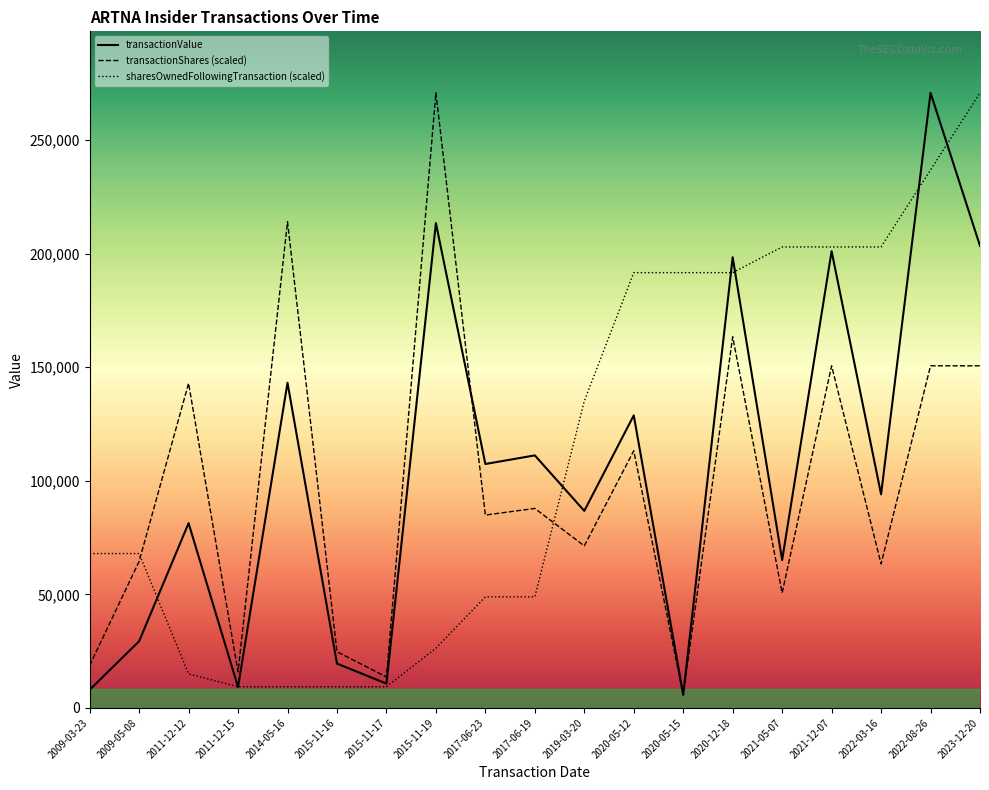

Reading left to right, what are all the values shown in this chart?

transactionValue: 8000.0	29365.0	81329.0	9195.0	143139.0	19517.0	10721.0	213415.0	107382.0	111173.0	86738.0	128783.0	5830.0	198369.0	65108.0	201051.0	94040.0	270761.0	203395.0
transactionShares (scaled): 18706.0	64519.7	142894.6	15852.5	214009.0	24761.6	13601.5	270761.0	84906.1	87822.9	71336.3	113187.0	5706.9	163376.0	50632.9	150598.9	63410.1	150598.9	150598.9
sharesOwnedFollowingTransaction (scaled): 67961.6	67961.6	14980.7	9327.6	9327.6	9327.6	9327.6	26286.9	48899.3	48899.3	135086.5	191617.6	191617.6	191617.6	202923.8	202923.8	202923.8	236842.4	270761.0